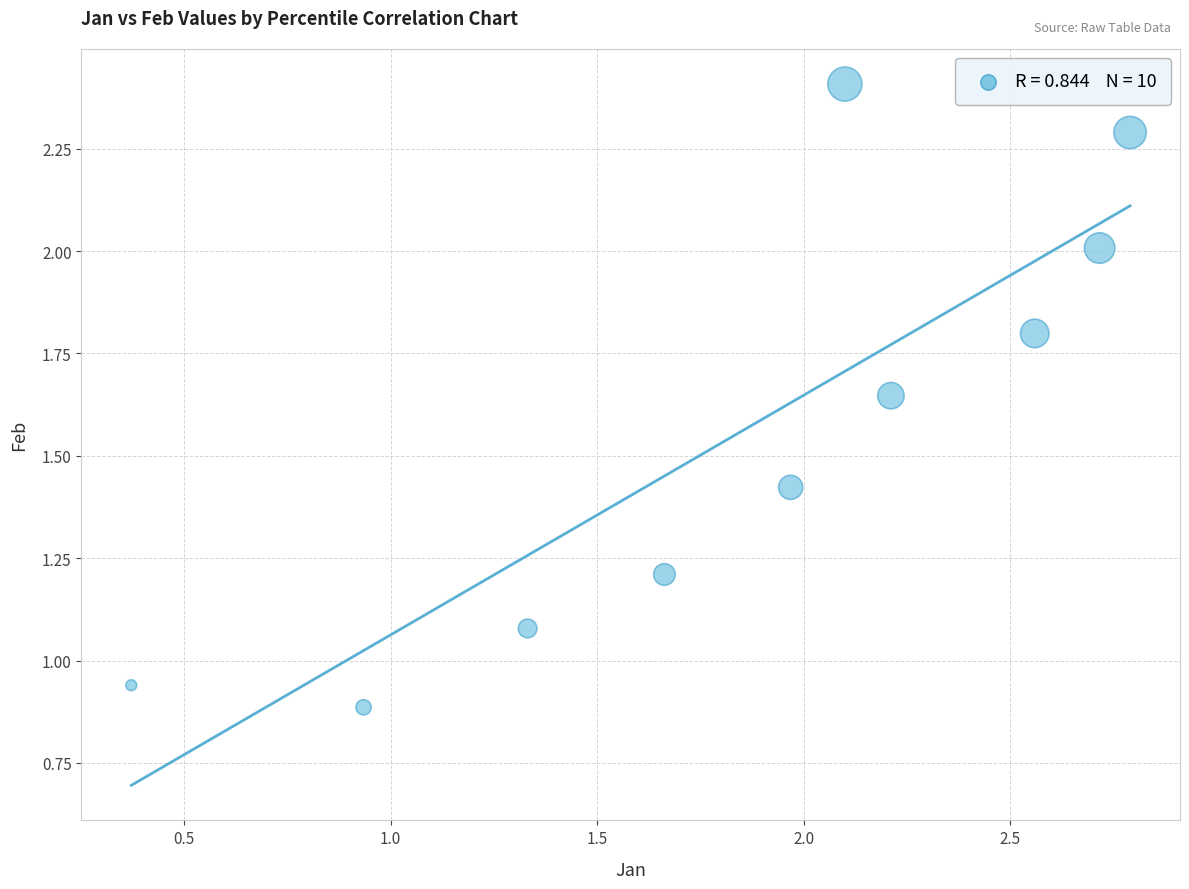

What is the range of X values (max minus min)?

2.4